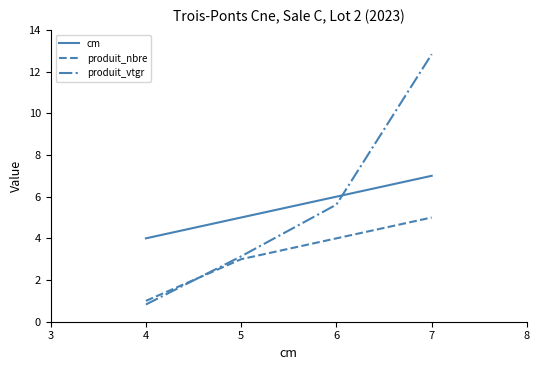

List the labels in order of produit_nbre value, smallest first.

4, 5, 6, 7